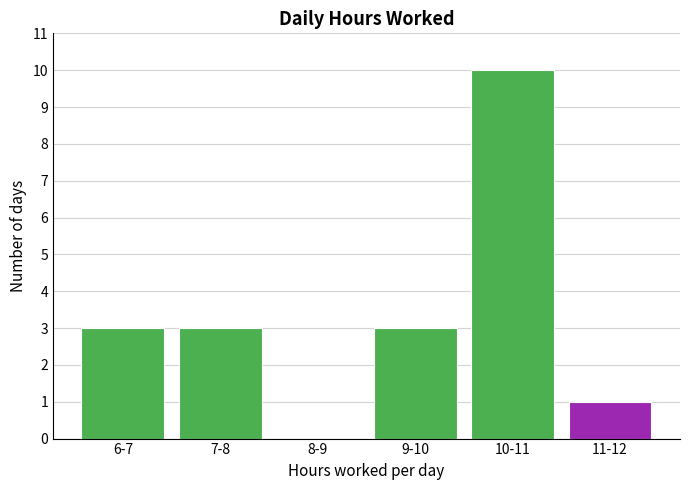

Reading left to right, what are all the values shown in this chart?

6-7=3	7-8=3	8-9=0	9-10=3	10-11=10	11-12=1